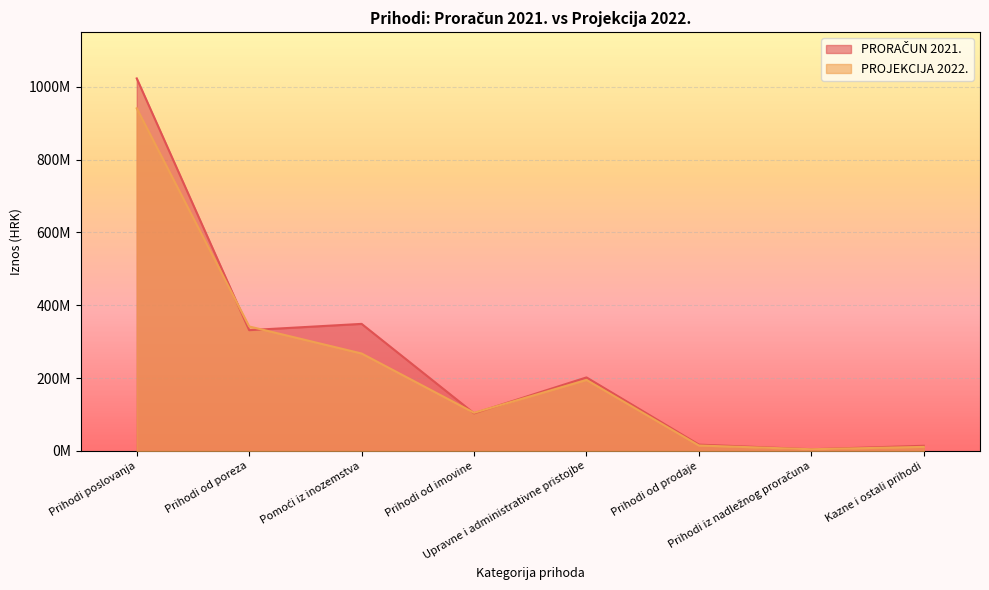

Reading left to right, extract all data points from this chart.

PRORAČUN 2021.: Prihodi poslovanja=1022892416	Prihodi od poreza=331770000	Pomoći iz inozemstva=349003801	Prihodi od imovine=103440690	Upravne i administrativne pristojbe=202023504	Prihodi od prodaje=17546235	Prihodi iz nadležnog proračuna=4800000	Kazne i ostali prihodi=14308186
PROJEKCIJA 2022.: Prihodi poslovanja=940759838	Prihodi od poreza=341883500	Pomoći iz inozemstva=267661364	Prihodi od imovine=104950461	Upravne i administrativne pristojbe=195125900	Prihodi od prodaje=15052035	Prihodi iz nadležnog proračuna=4800000	Kazne i ostali prihodi=11286578